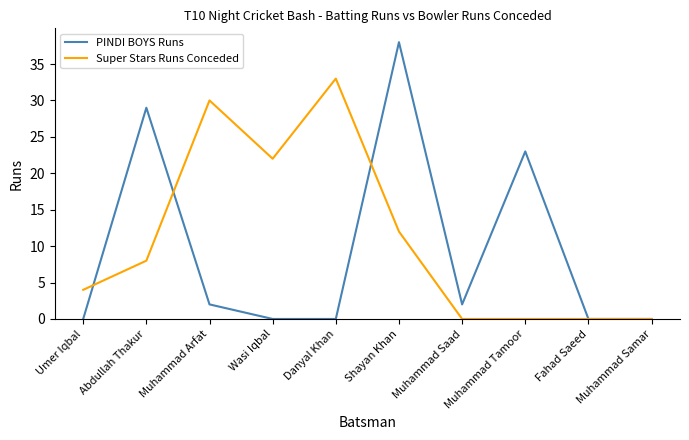

What is the total value across all series at Muhammad Arfat?

32